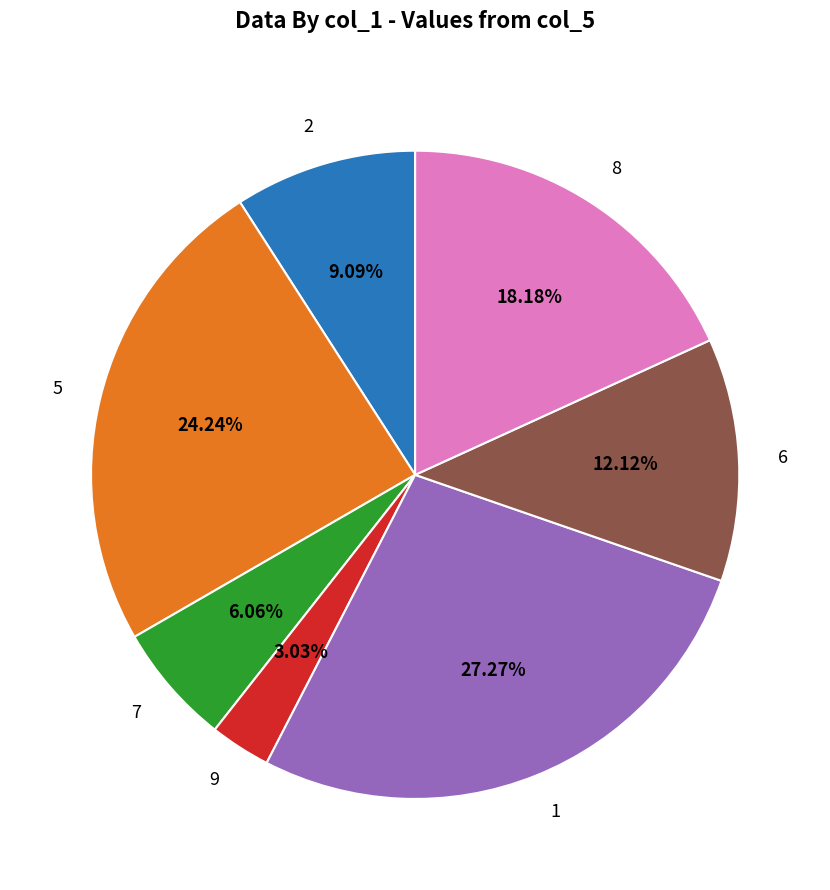

How many slices are in this pie chart?

7